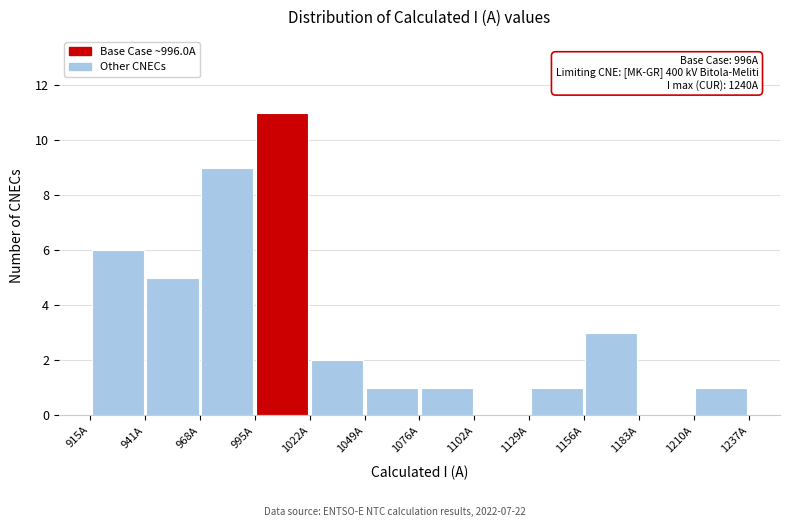

Which range on the x-axis has the tallest bar?

995 to 1020